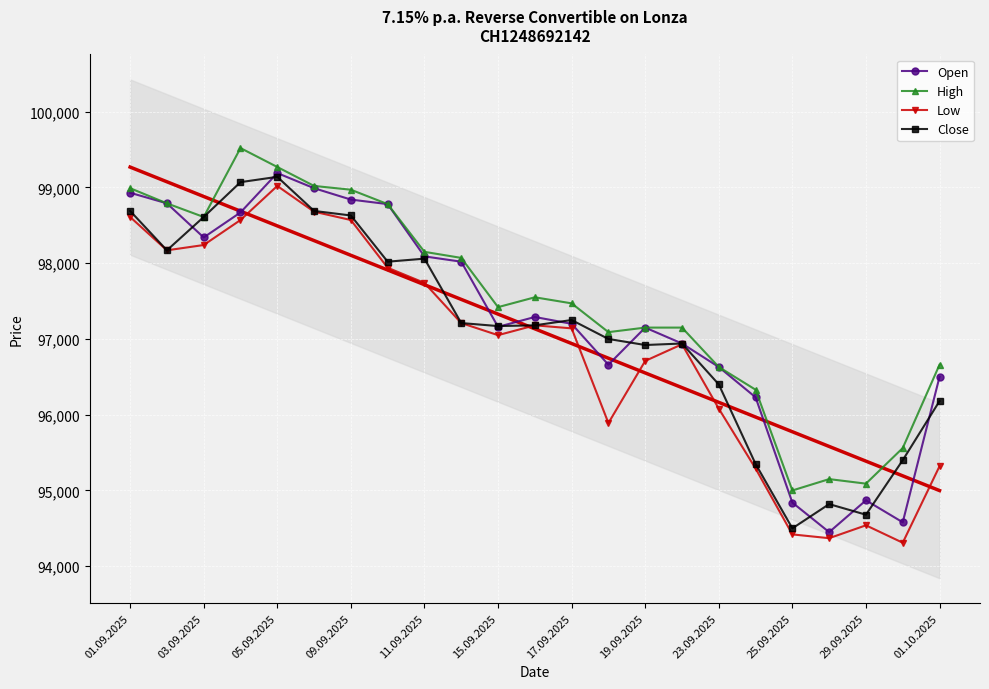

What is the value of the Low point at the 21st from the left?

94540